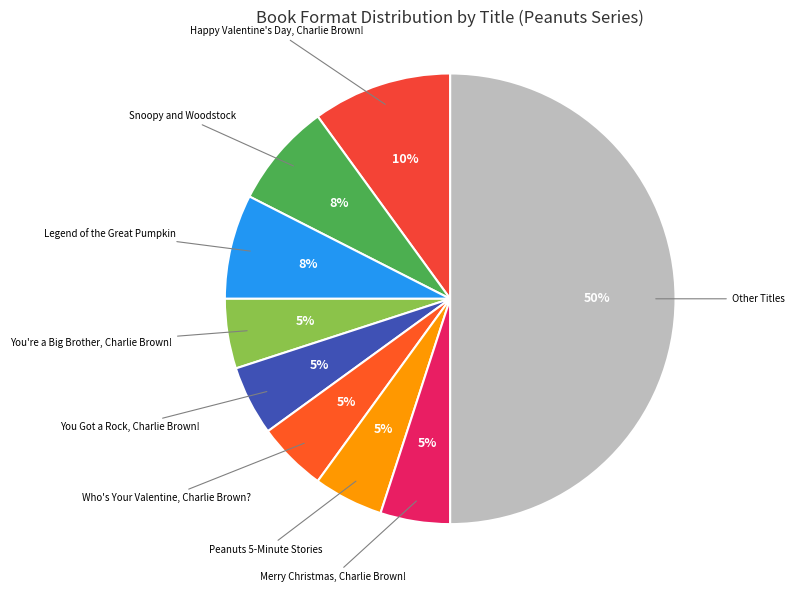

How many segments does this pie chart have?

9